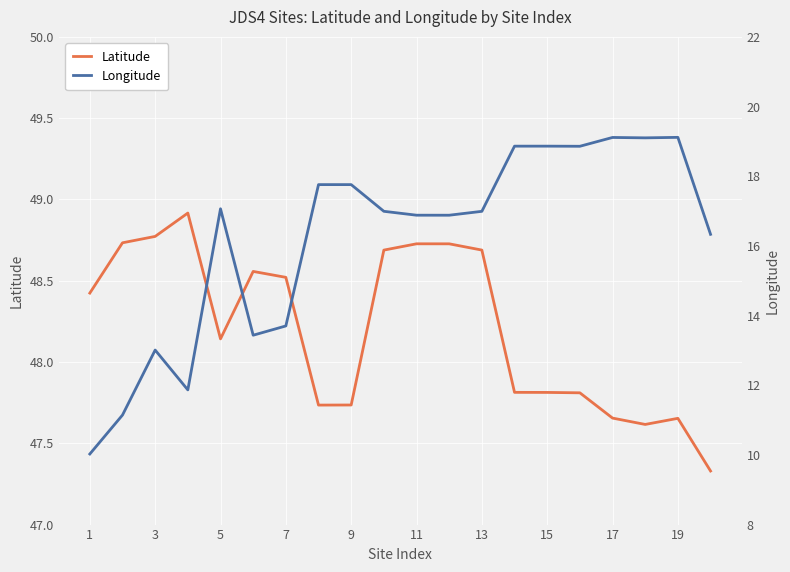

True or false: Longitude and Latitude cross at least once.

False